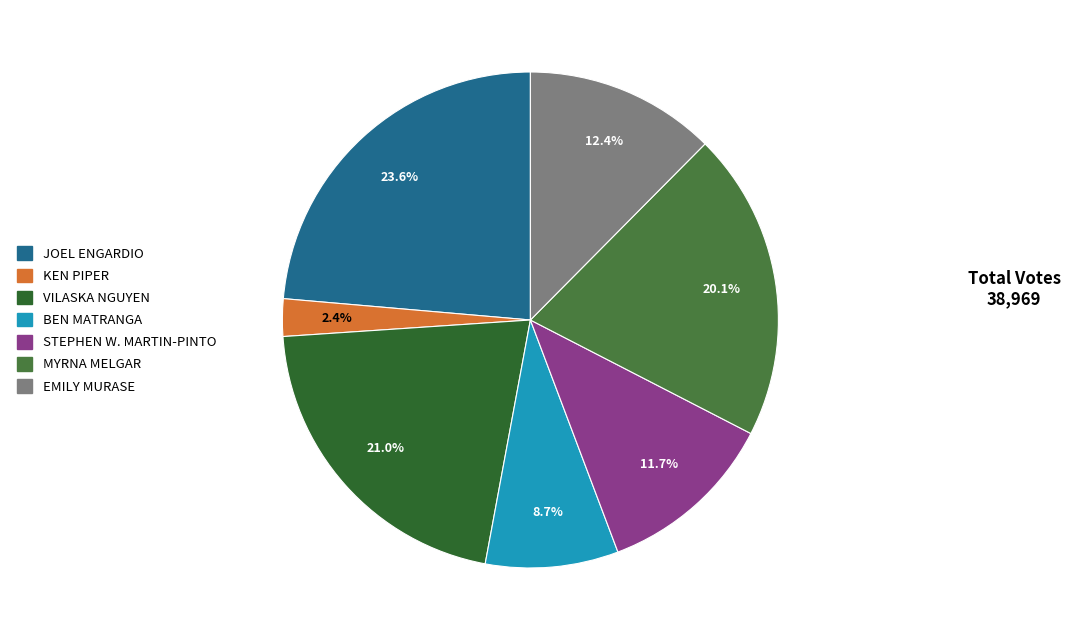

The KEN PIPER slice represents 2% of the pie. True or false?

True